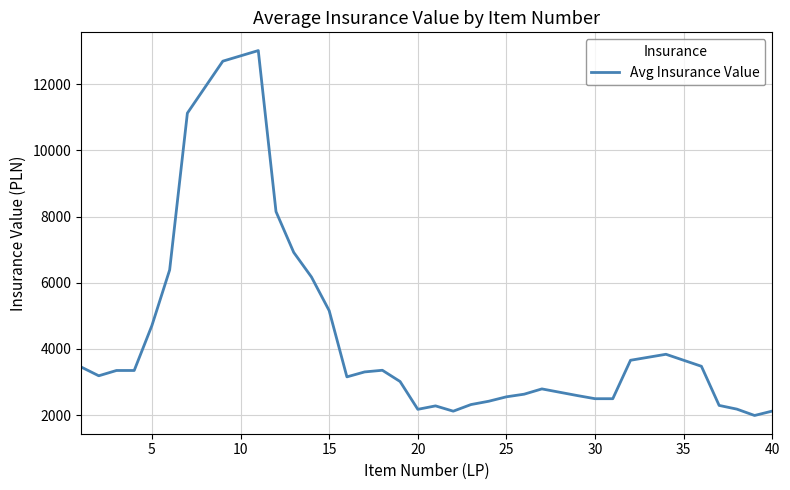

What is the smallest value displayed?

1990.1